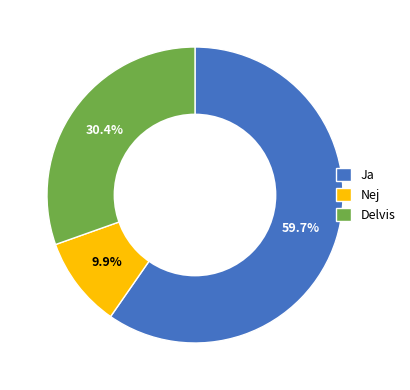

Which slice is the largest?

Ja